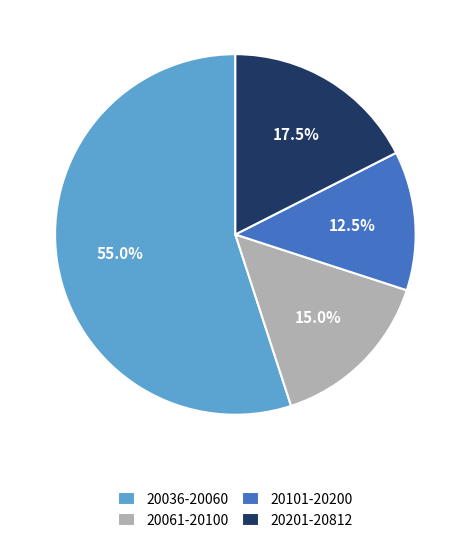

Which slice is the largest?

20036-20060